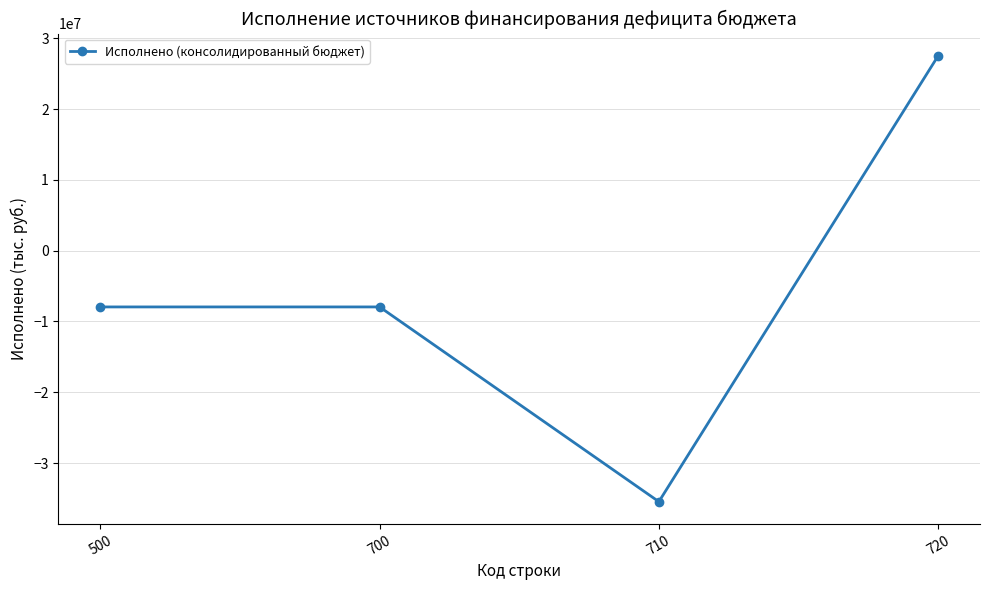

What is the change in value from 500 to 710?

-27510406.3